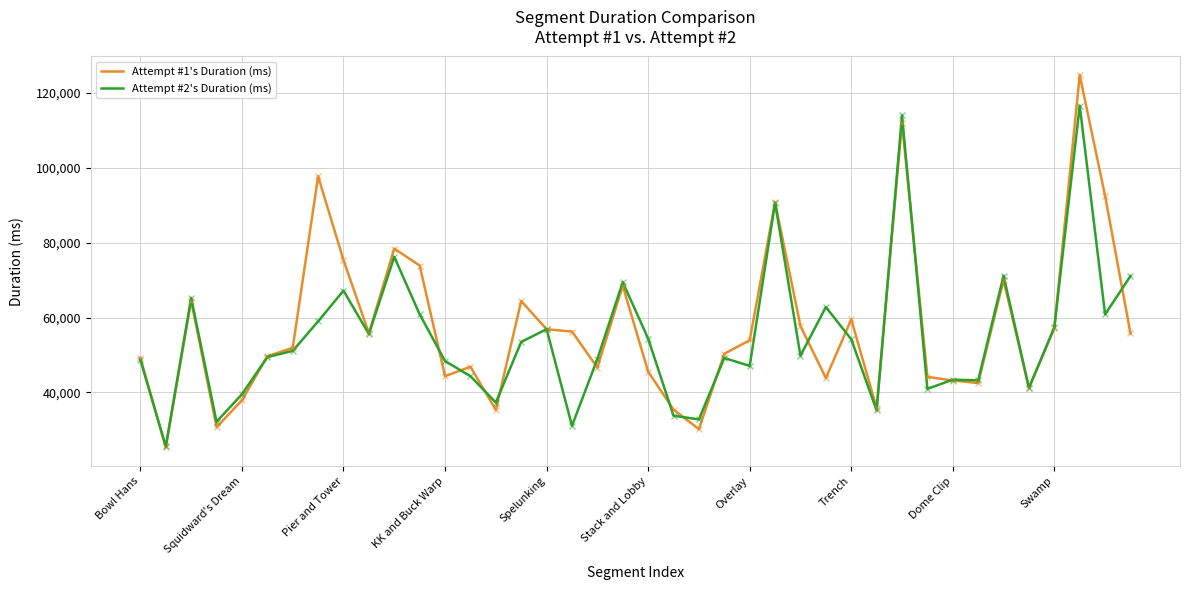

Which series has the largest range (max minus min)?

Attempt #1's Duration (ms)